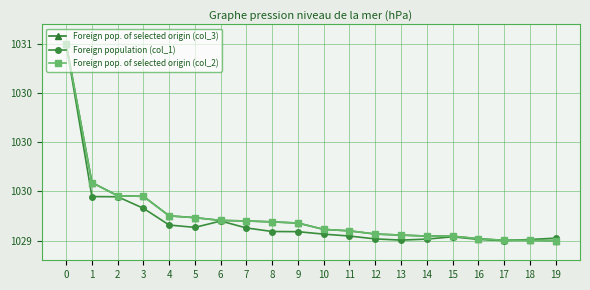

Where do Foreign pop. of selected origin (col_3) and Foreign population (col_1) first cross each other?

0 and 1